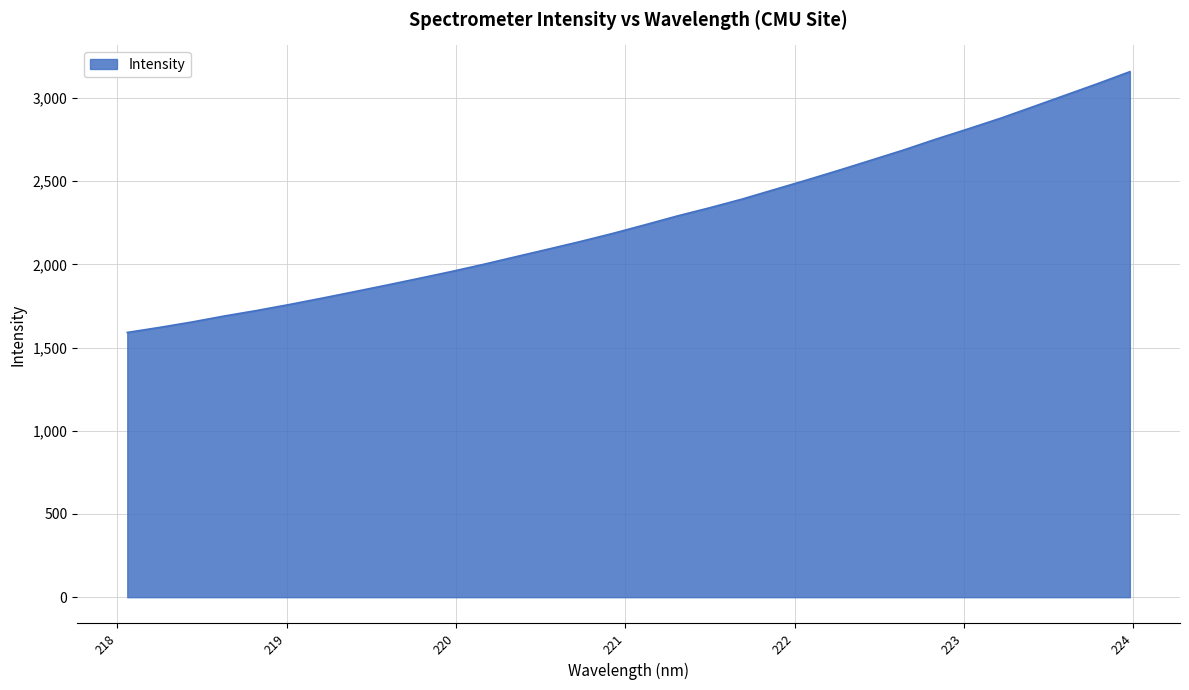

What is the sum of all values?

72616.9